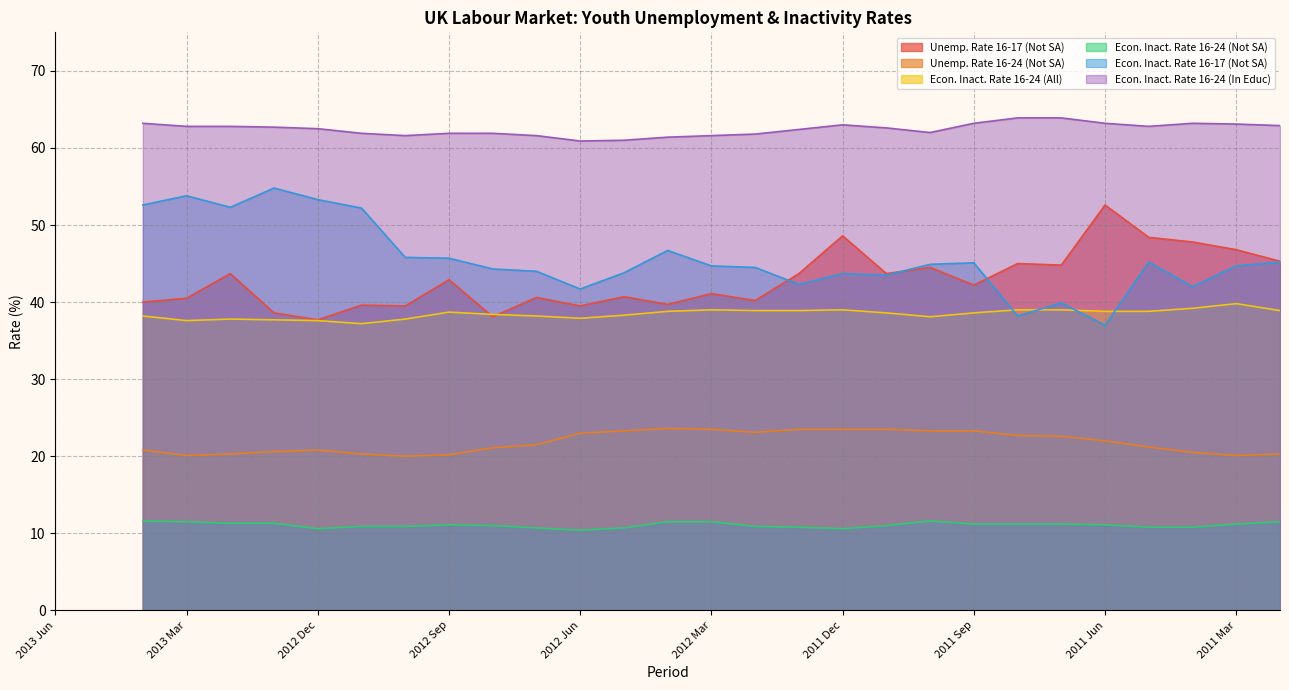

Which series has the widest spread of values?

Econ. Inact. Rate 16-17 (Not SA)